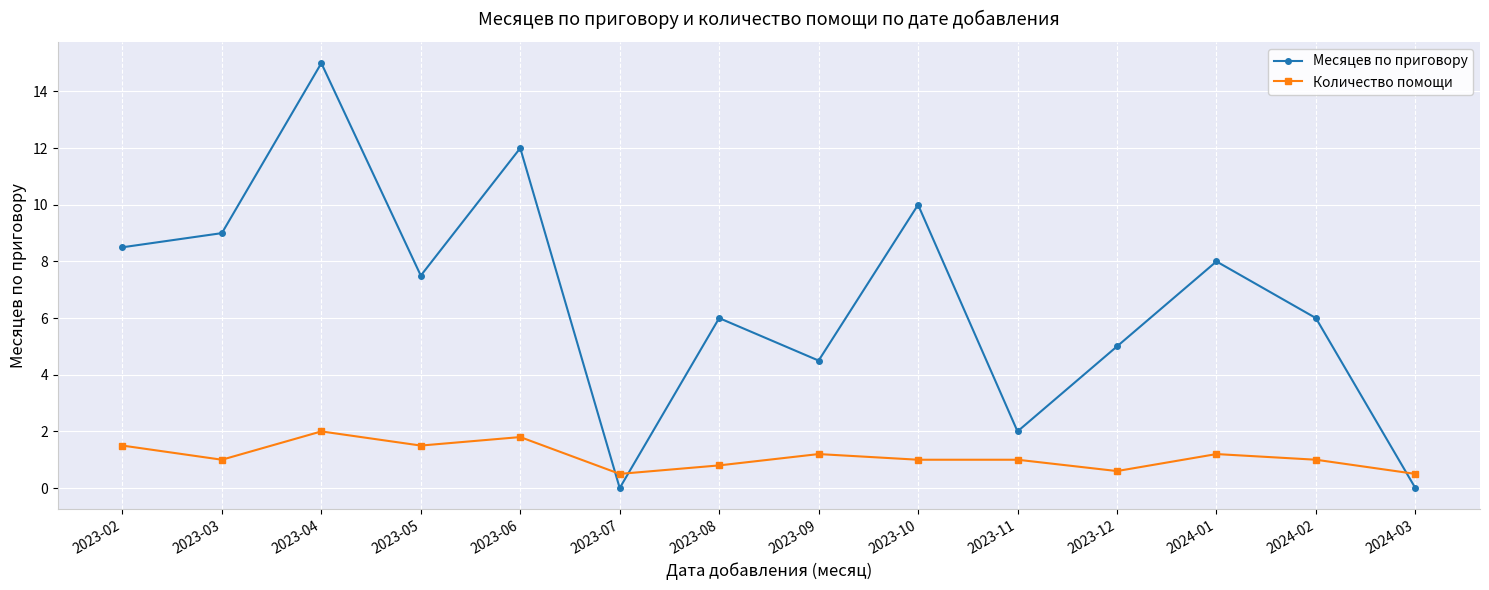

Which series has the widest spread of values?

Месяцев по приговору